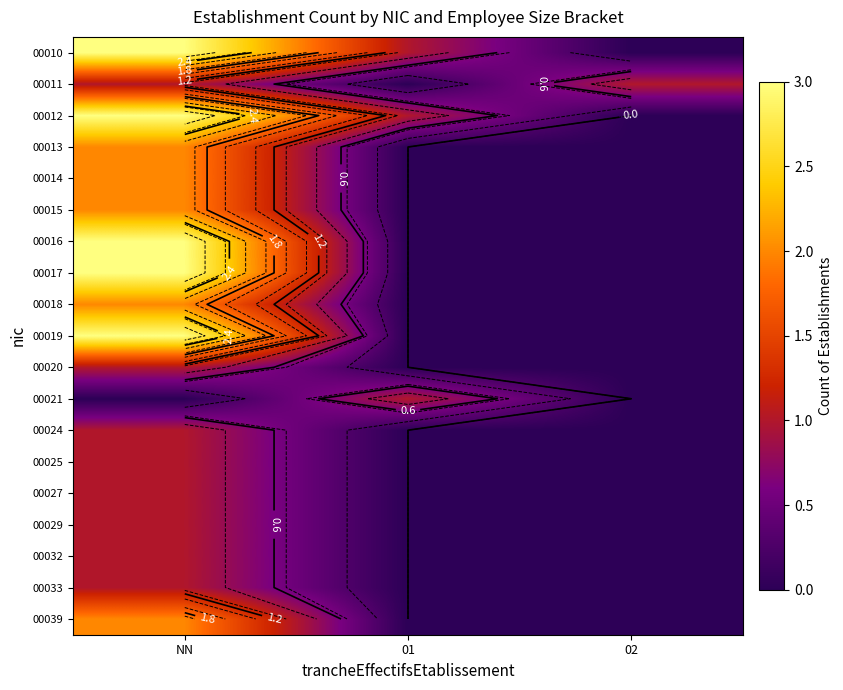

List the labels in order of 00015 value, smallest first.

01, 02, NN